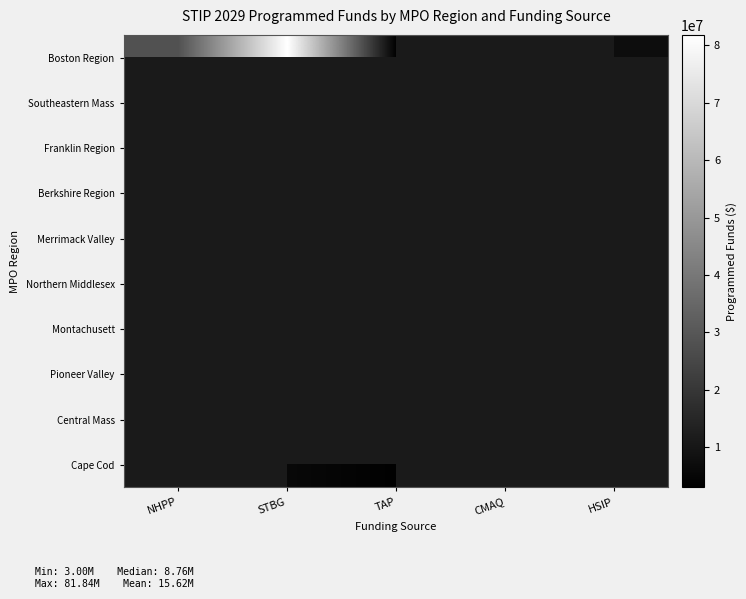

Is the value of Berkshire Region at HSIP greater than the value of Boston Region at CMAQ?

No